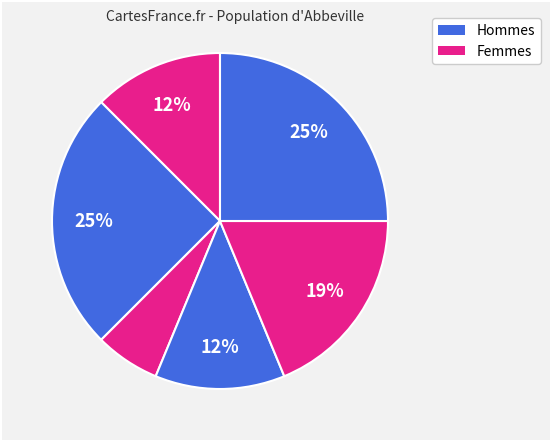

Is there any slice that represents more than half of the pie?

No